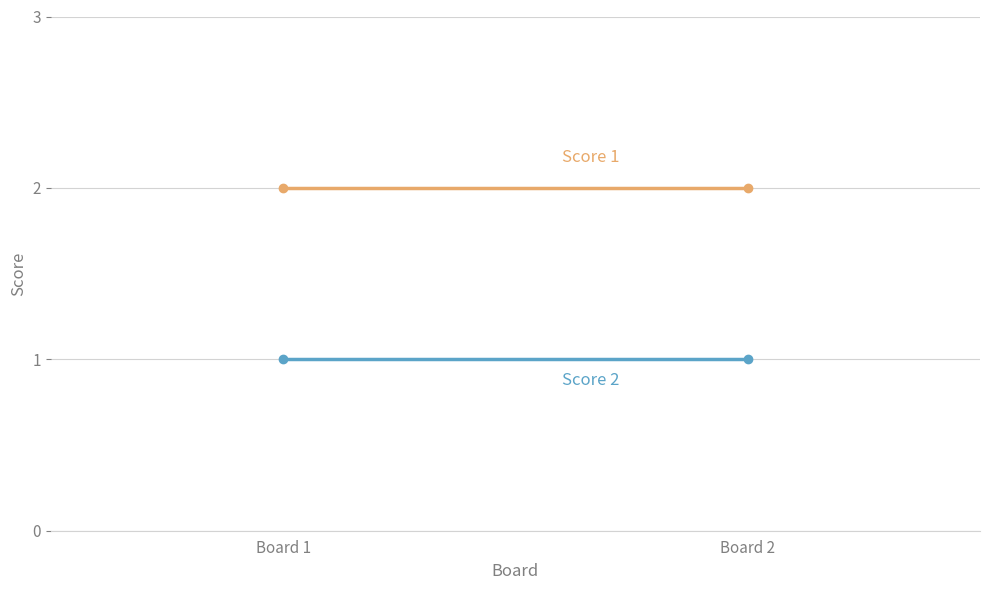

The value of Score 2 at Board 2 is 1. True or false?

False